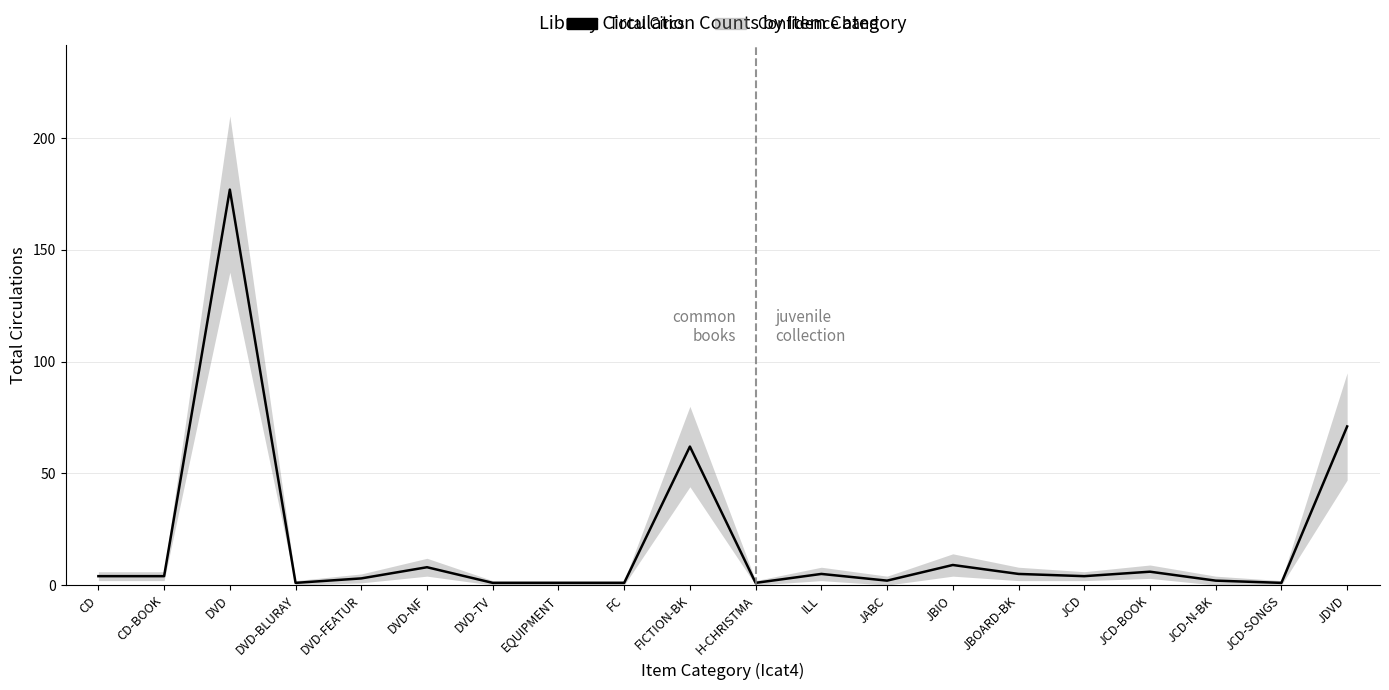

What is the average value?

18